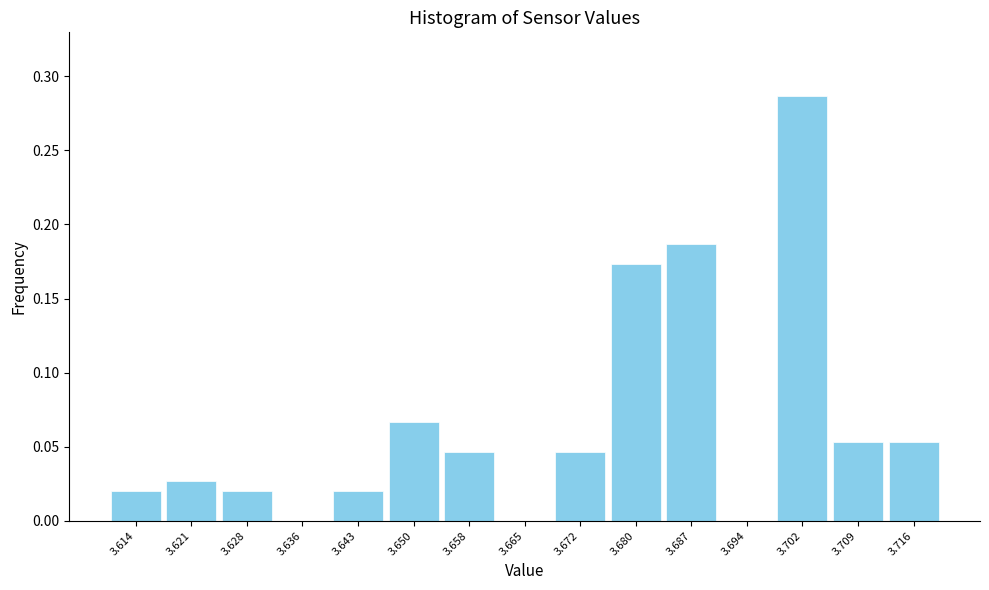

Which range on the x-axis has the tallest bar?

3.698 to 3.705